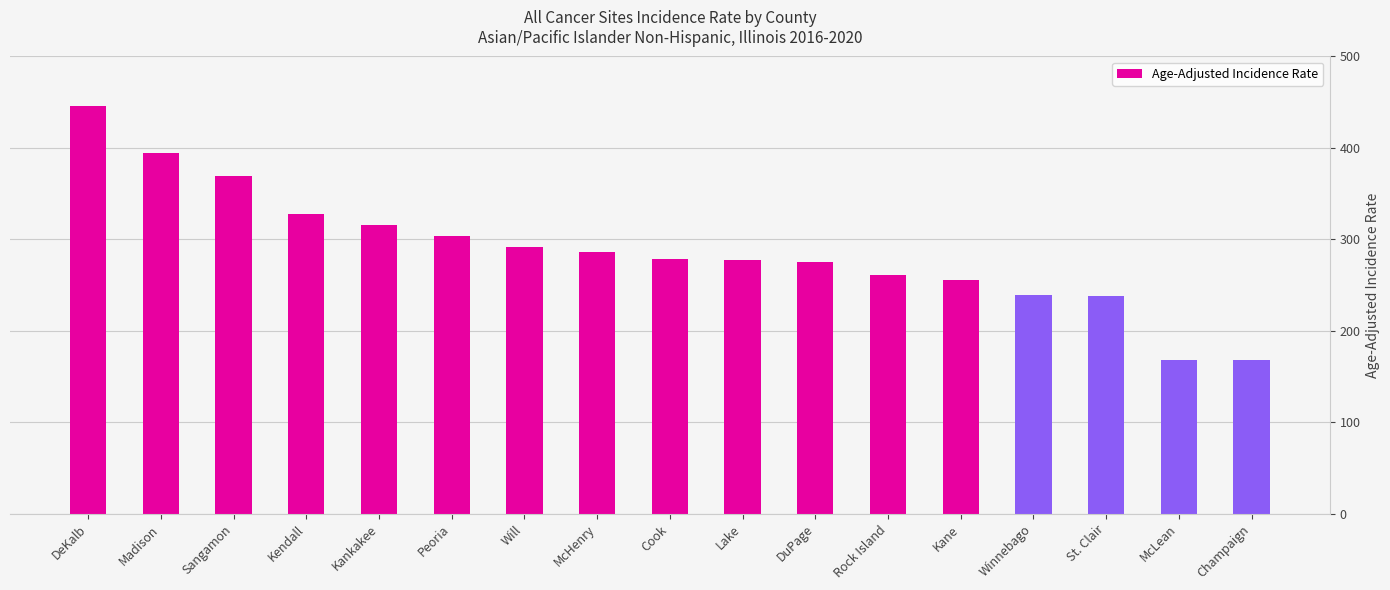

What is the ratio of the value at Rock Island to the value at Peoria?

0.9